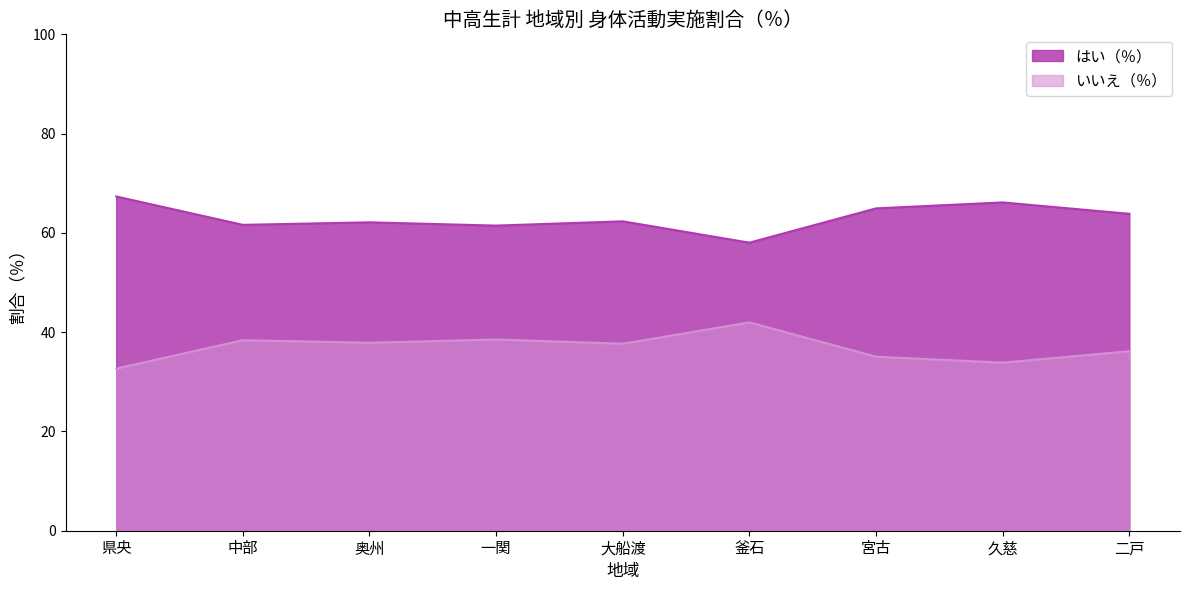

What is the spread (max minus min) of values at 一関?

22.9